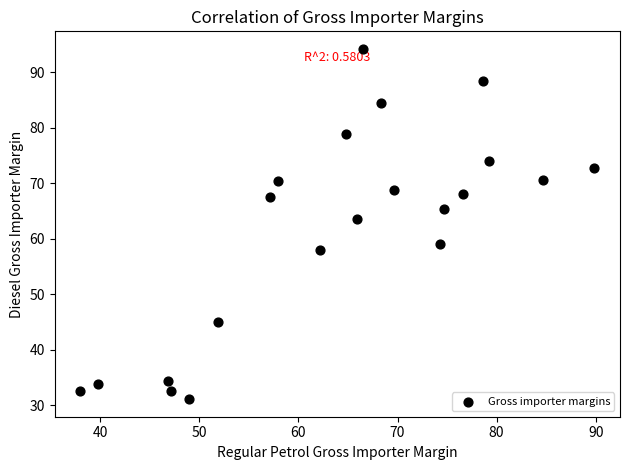

What Y value in the scatter plot is closest to 62?

63.6